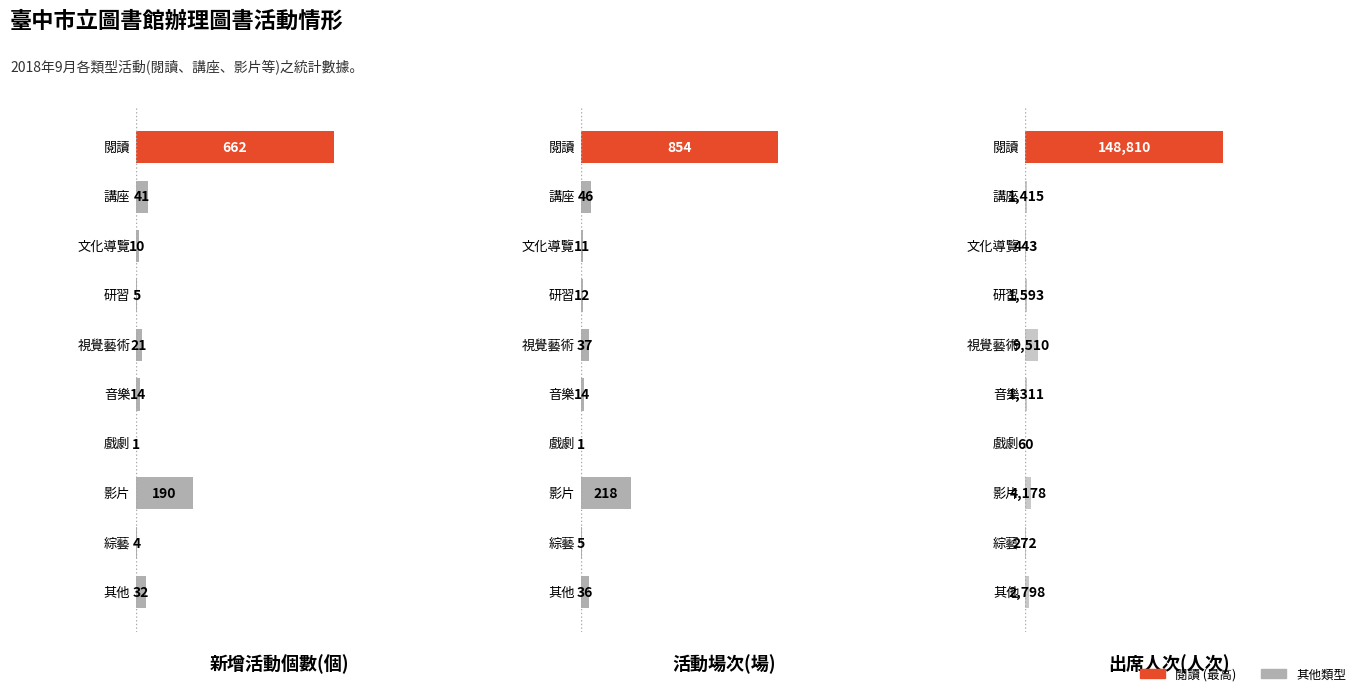

List the series in order of their peak value, highest first.

出席人次, 活動場次, 新增活動個數